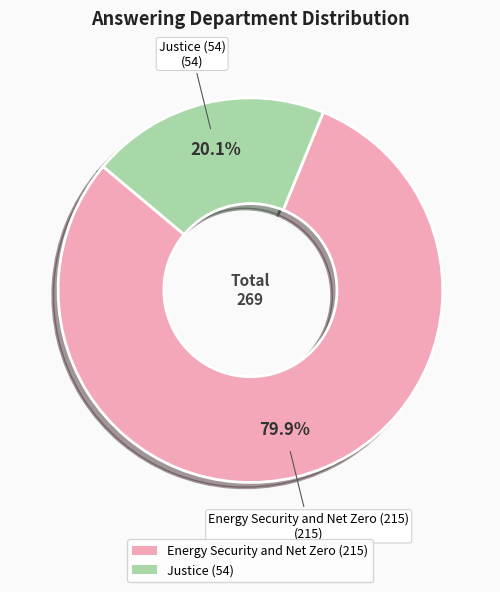

What percentage do Energy Security and Net Zero (215) and Justice (54) together represent?

100.0%